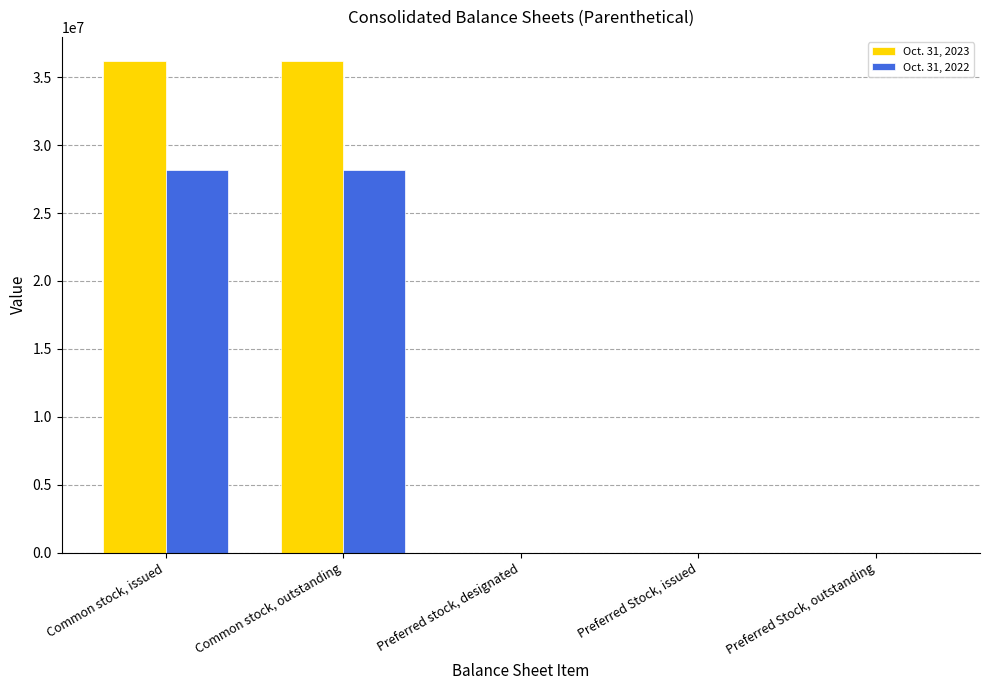

How many data points does each series have?

5